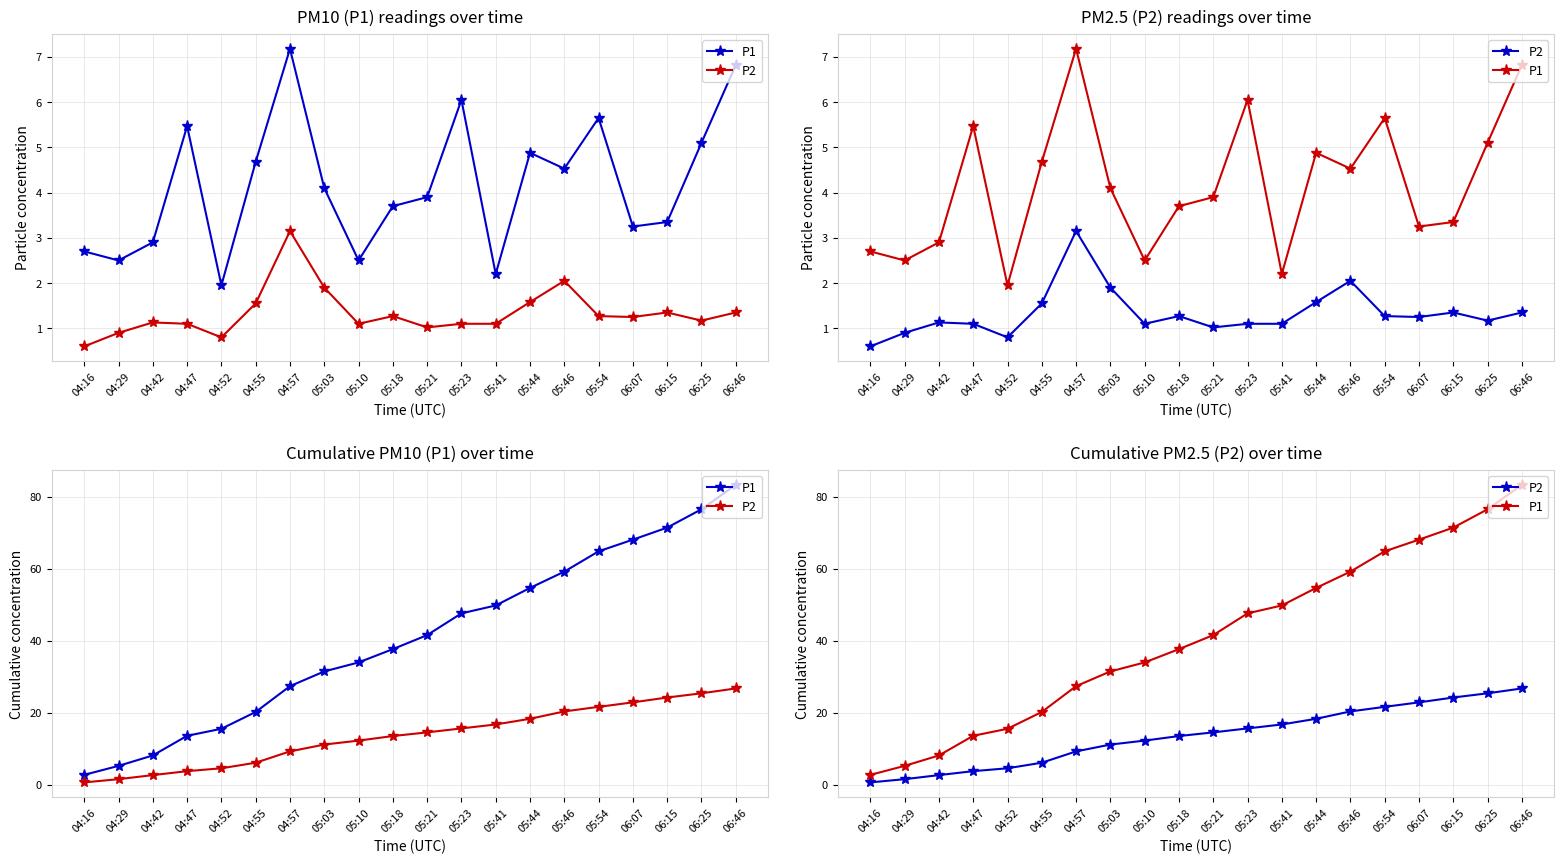

Rank the series by their average value, from highest to lowest.

P1, P2